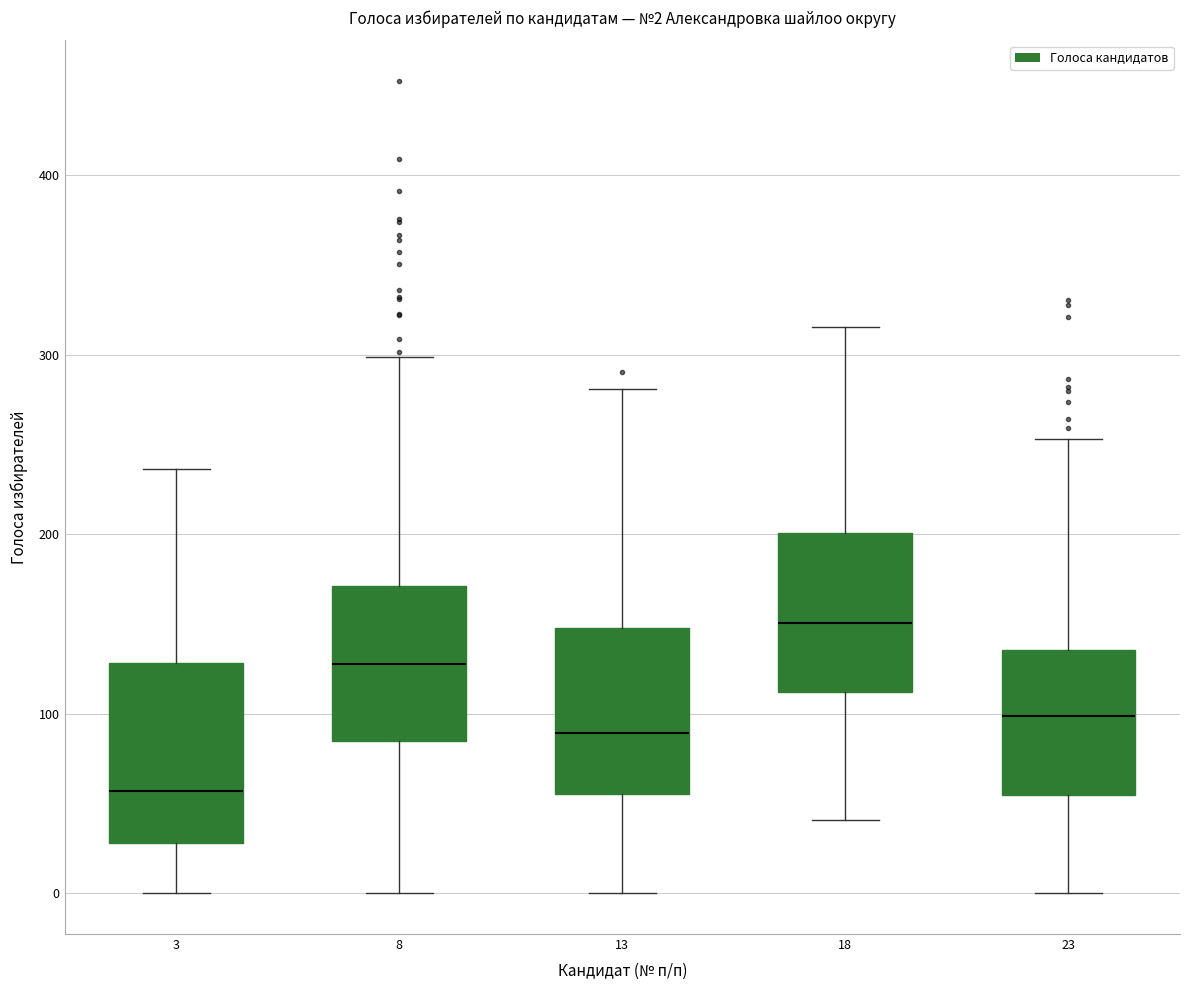

Which box has the lowest median line?

3